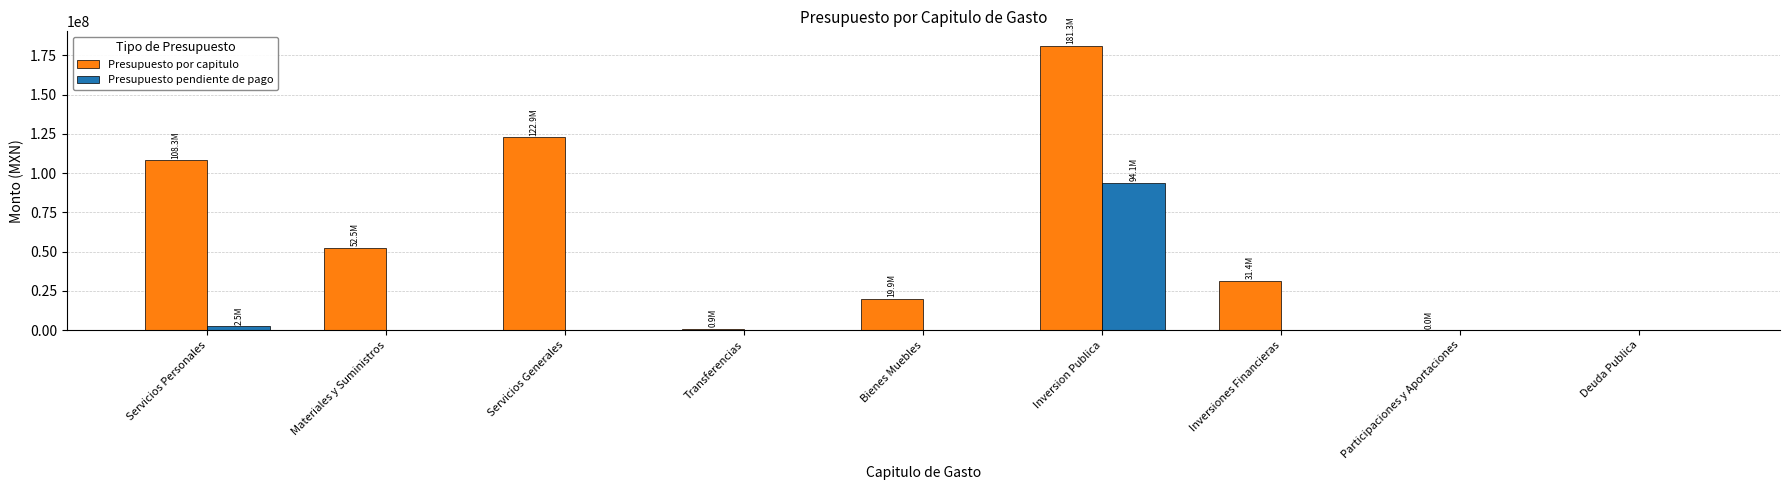

Is it true that Presupuesto pendiente de pago equals 0.0 at Inversiones Financieras?

True